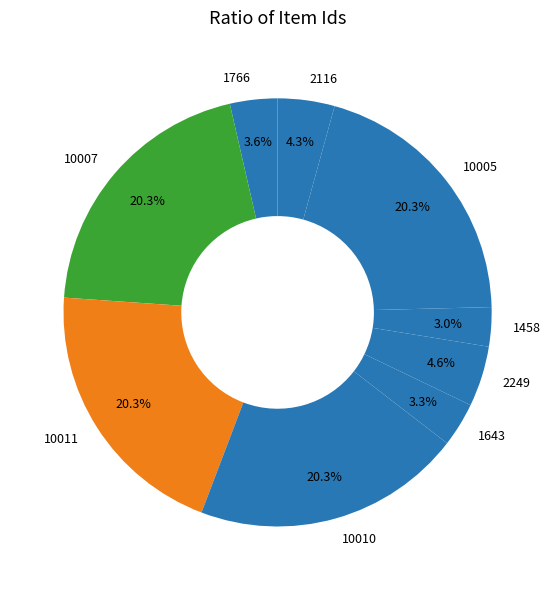

Is there a majority slice in this chart?

No